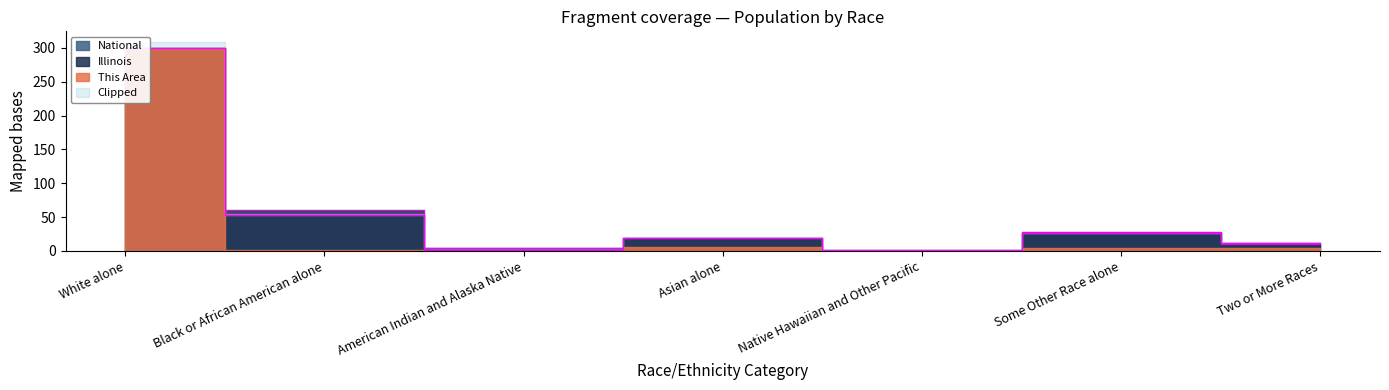

Which series has the largest total across all categories?

Illinois